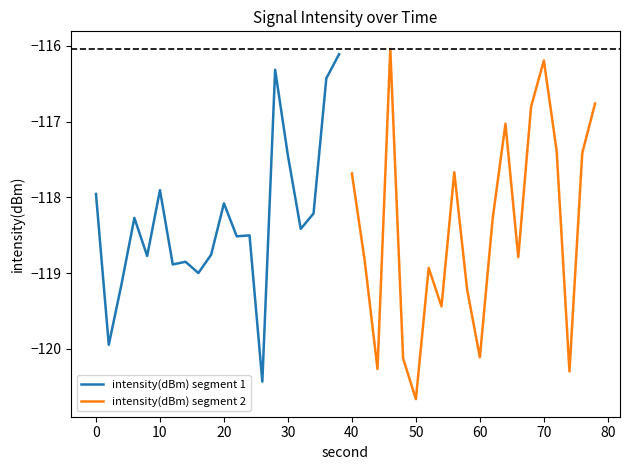

How many distinct data groups are displayed?

2